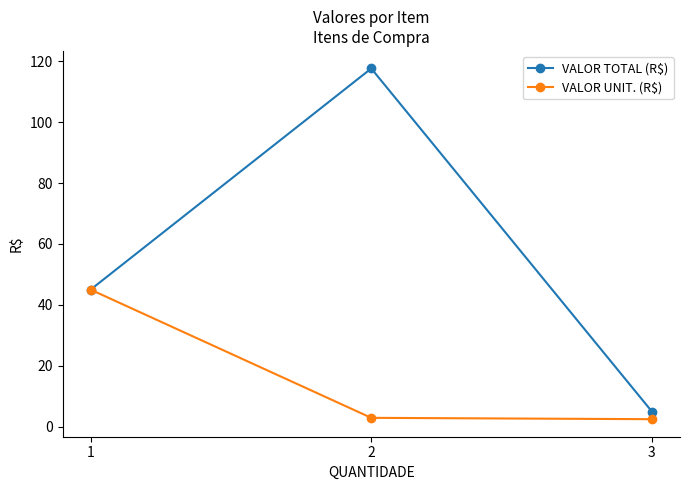

What is the sum of all VALOR TOTAL (R$) values?

167.6